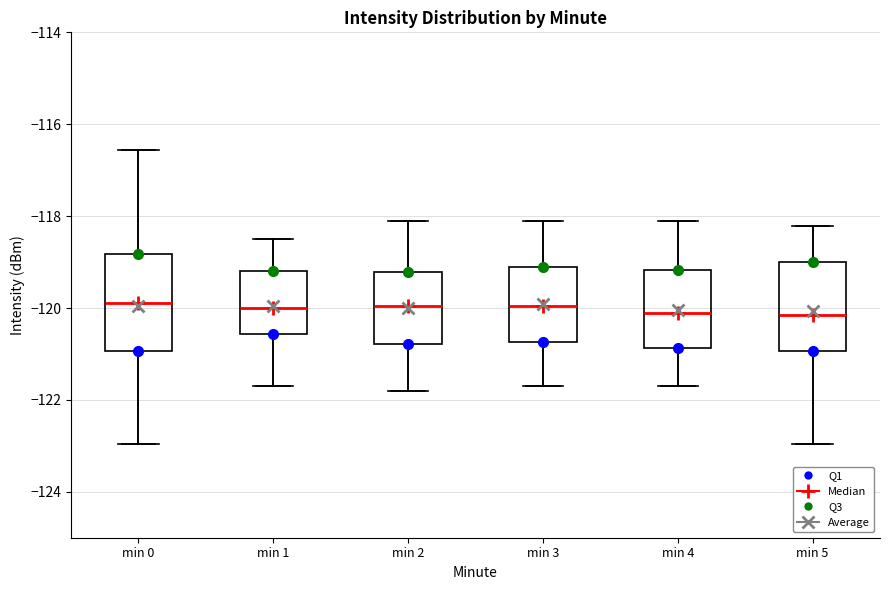

Where does the median line of the box for min 2 sit on the y-axis? The values are not printed on the chart, so give them approximately, as read against the axis.

-120.0